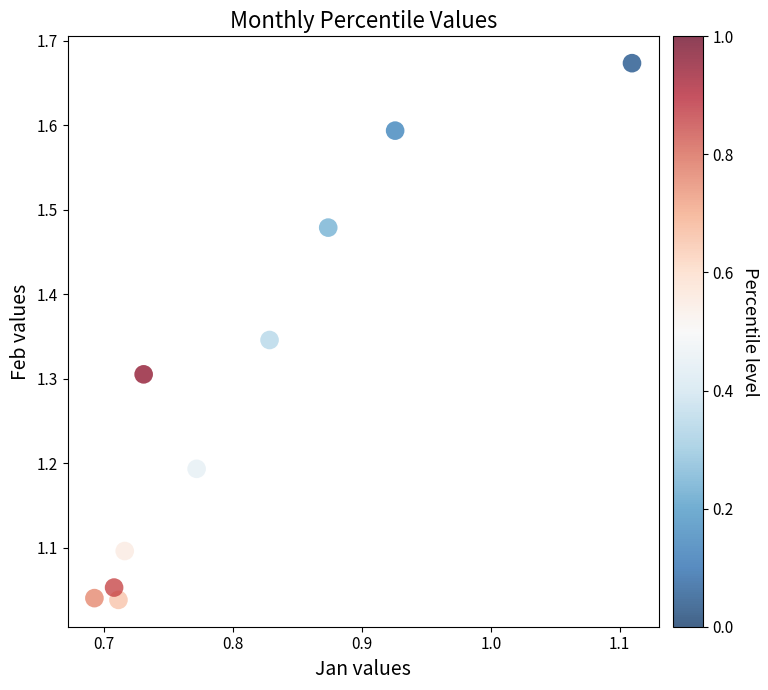

What is the range of Y values (max minus min)?

0.6